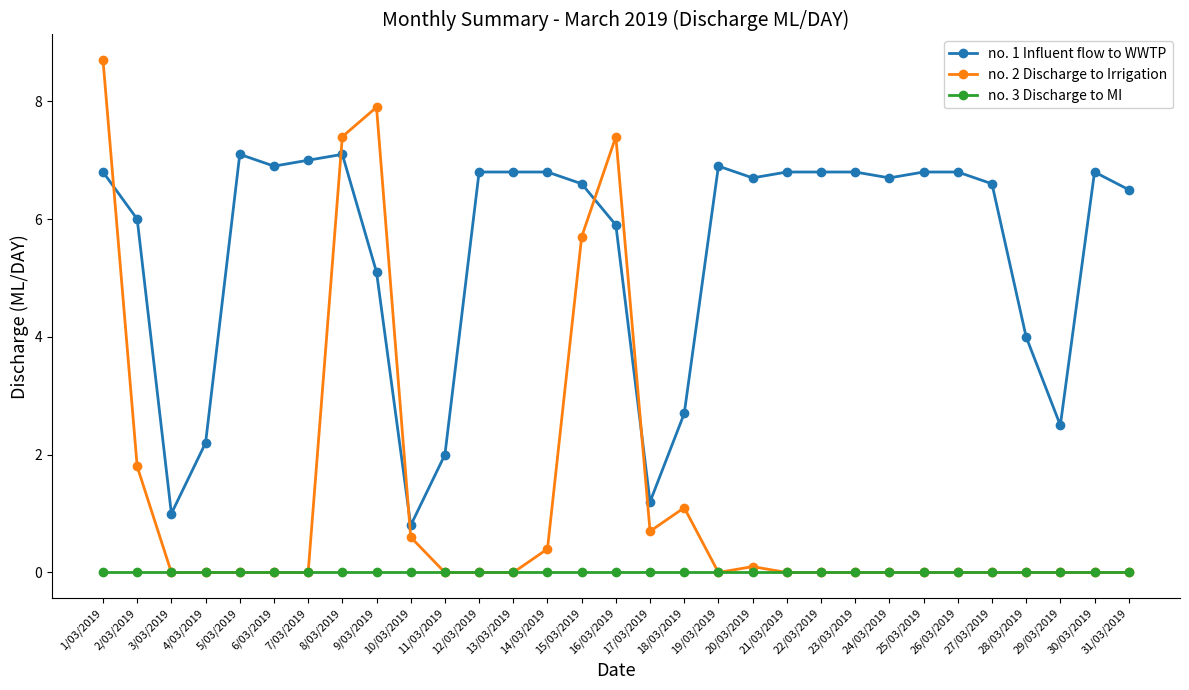

Reading left to right, what are all the values shown in this chart?

no. 1 Influent flow to WWTP: 1/03/2019=6.8	2/03/2019=6.0	3/03/2019=1.0	4/03/2019=2.2	5/03/2019=7.1	6/03/2019=6.9	7/03/2019=7.0	8/03/2019=7.1	9/03/2019=5.1	10/03/2019=0.8	11/03/2019=2.0	12/03/2019=6.8	13/03/2019=6.8	14/03/2019=6.8	15/03/2019=6.6	16/03/2019=5.9	17/03/2019=1.2	18/03/2019=2.7	19/03/2019=6.9	20/03/2019=6.7	21/03/2019=6.8	22/03/2019=6.8	23/03/2019=6.8	24/03/2019=6.7	25/03/2019=6.8	26/03/2019=6.8	27/03/2019=6.6	28/03/2019=4.0	29/03/2019=2.5	30/03/2019=6.8	31/03/2019=6.5
no. 2 Discharge to Irrigation: 1/03/2019=8.7	2/03/2019=1.8	3/03/2019=0.0	4/03/2019=0.0	5/03/2019=0.0	6/03/2019=0.0	7/03/2019=0.0	8/03/2019=7.4	9/03/2019=7.9	10/03/2019=0.6	11/03/2019=0.0	12/03/2019=0.0	13/03/2019=0.0	14/03/2019=0.4	15/03/2019=5.7	16/03/2019=7.4	17/03/2019=0.7	18/03/2019=1.1	19/03/2019=0.0	20/03/2019=0.1	21/03/2019=0.0	22/03/2019=0.0	23/03/2019=0.0	24/03/2019=0.0	25/03/2019=0.0	26/03/2019=0.0	27/03/2019=0.0	28/03/2019=0.0	29/03/2019=0.0	30/03/2019=0.0	31/03/2019=0.0
no. 3 Discharge to MI: 1/03/2019=0.0	2/03/2019=0.0	3/03/2019=0.0	4/03/2019=0.0	5/03/2019=0.0	6/03/2019=0.0	7/03/2019=0.0	8/03/2019=0.0	9/03/2019=0.0	10/03/2019=0.0	11/03/2019=0.0	12/03/2019=0.0	13/03/2019=0.0	14/03/2019=0.0	15/03/2019=0.0	16/03/2019=0.0	17/03/2019=0.0	18/03/2019=0.0	19/03/2019=0.0	20/03/2019=0.0	21/03/2019=0.0	22/03/2019=0.0	23/03/2019=0.0	24/03/2019=0.0	25/03/2019=0.0	26/03/2019=0.0	27/03/2019=0.0	28/03/2019=0.0	29/03/2019=0.0	30/03/2019=0.0	31/03/2019=0.0